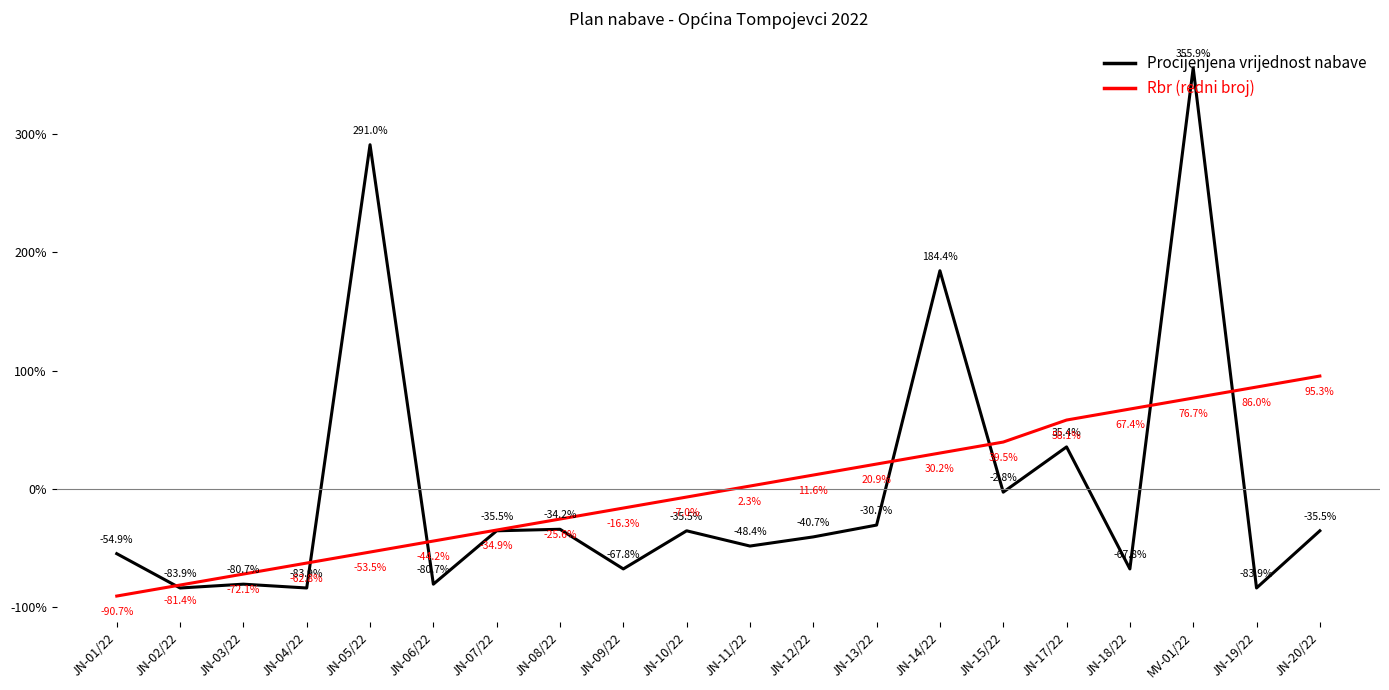

Which series has the largest range (max minus min)?

Procijenjena vrijednost nabave